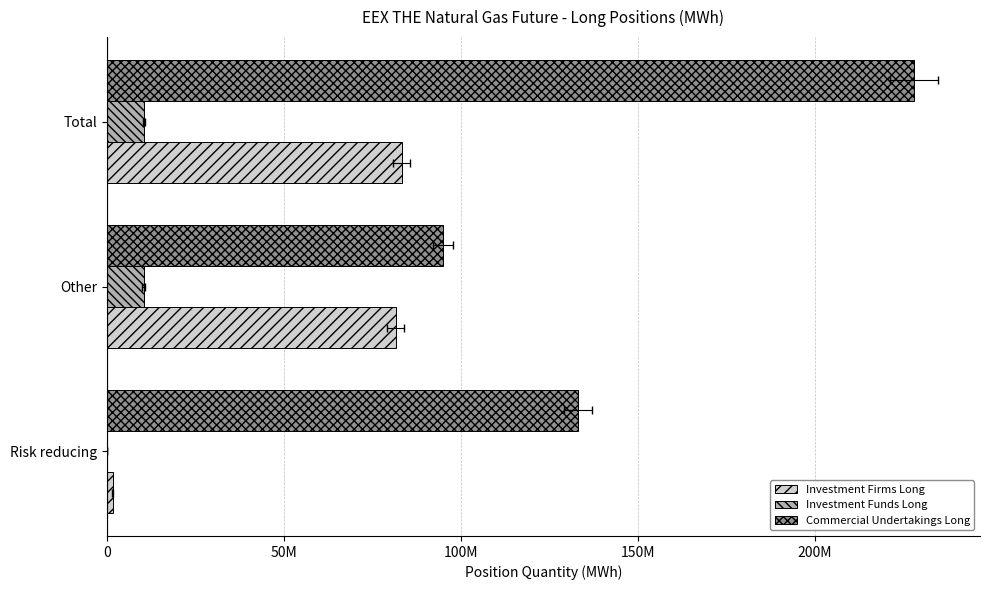

What is the value of the Investment Firms Long bar at the 1st from the left?

1645557